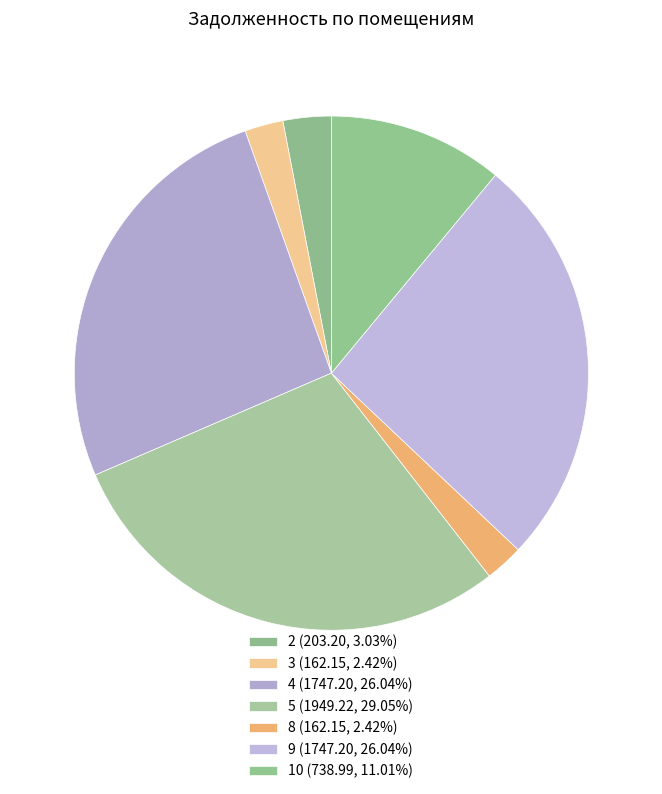

What is the ratio of the value at 9 to the value at 5?

0.9